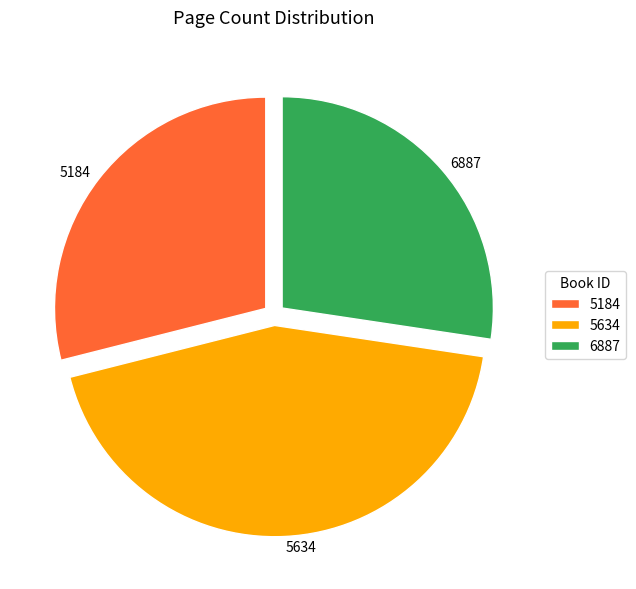

What is the ratio of the value at 5184 to the value at 5634?

0.7